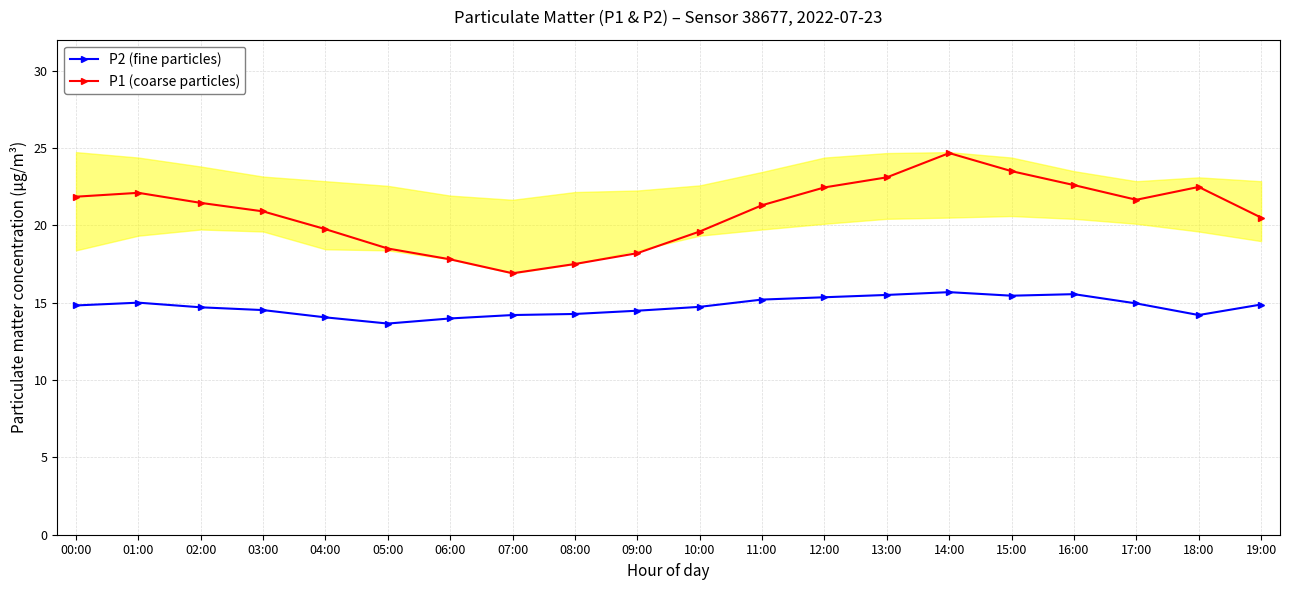

Is it true that P2 (fine particles) equals 20.4 at 05:00?

False